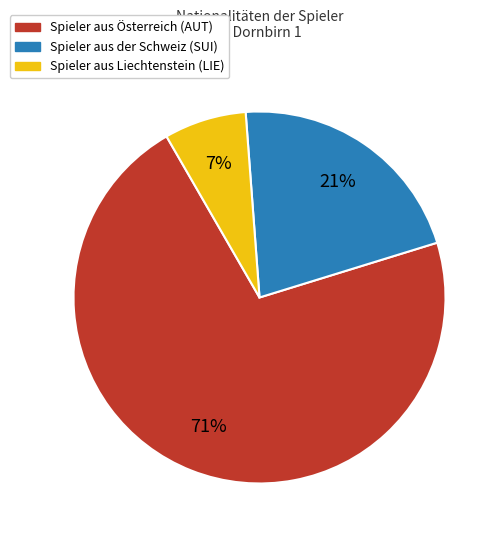

How many slices are in this pie chart?

3